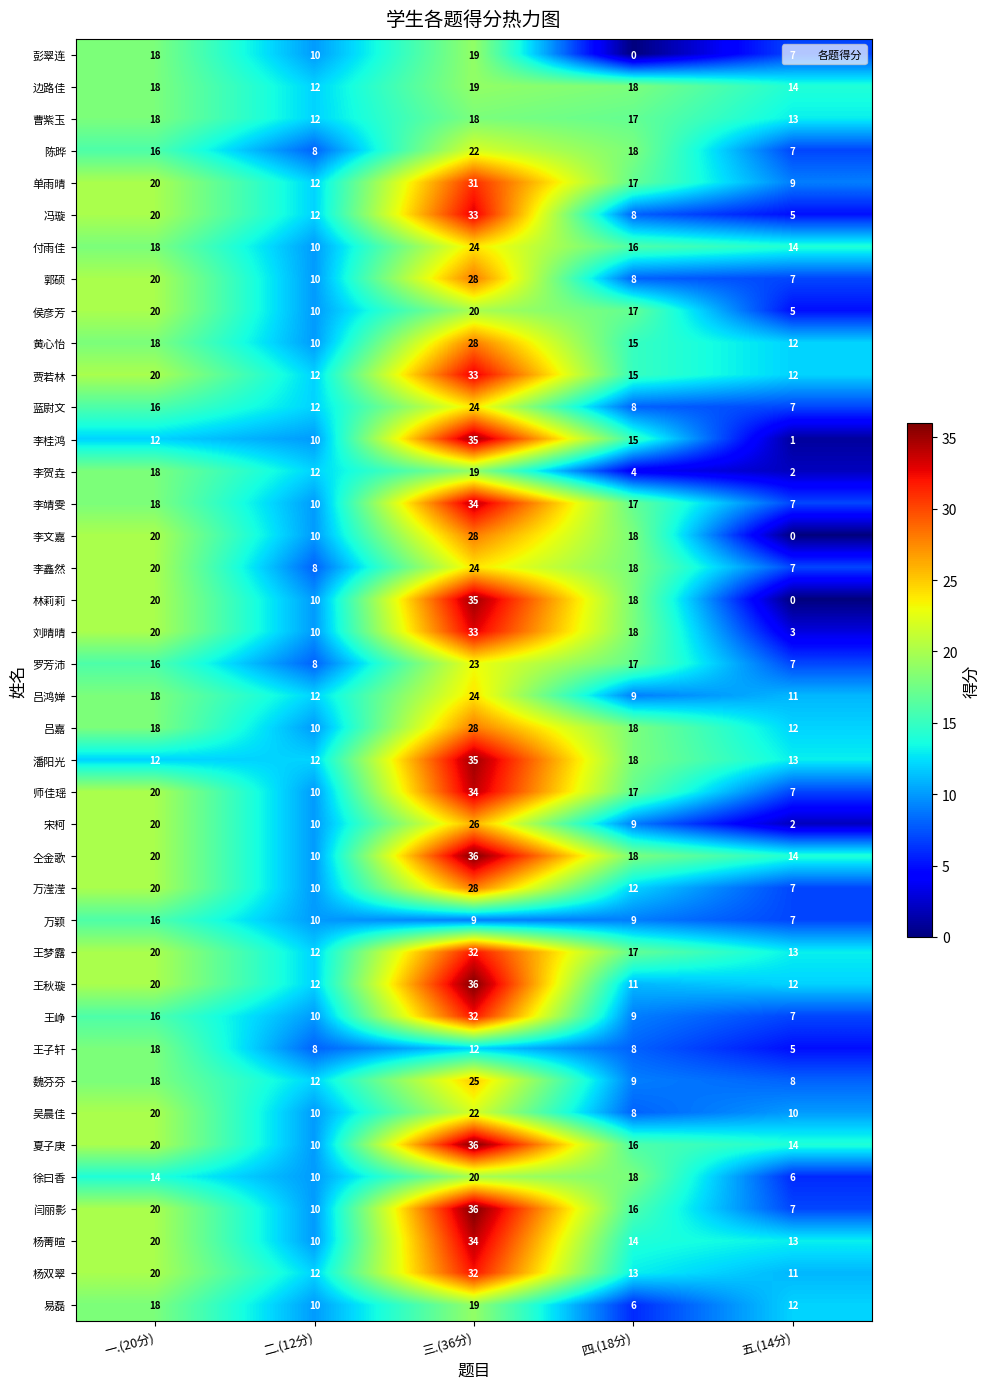

What is the difference between the second highest and minimum values in the 王秋璇 series?

9